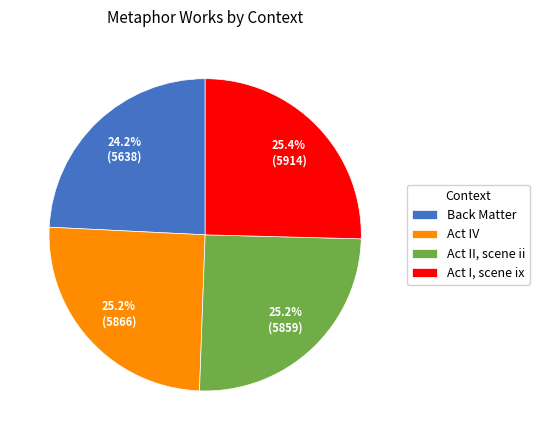

Approximately how many times larger is the value at Act IV compared to Act II, scene ii?

1.0